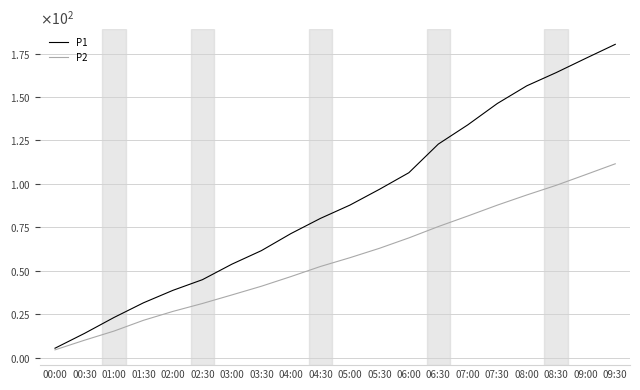

What is the minimum value for P2?

4.5